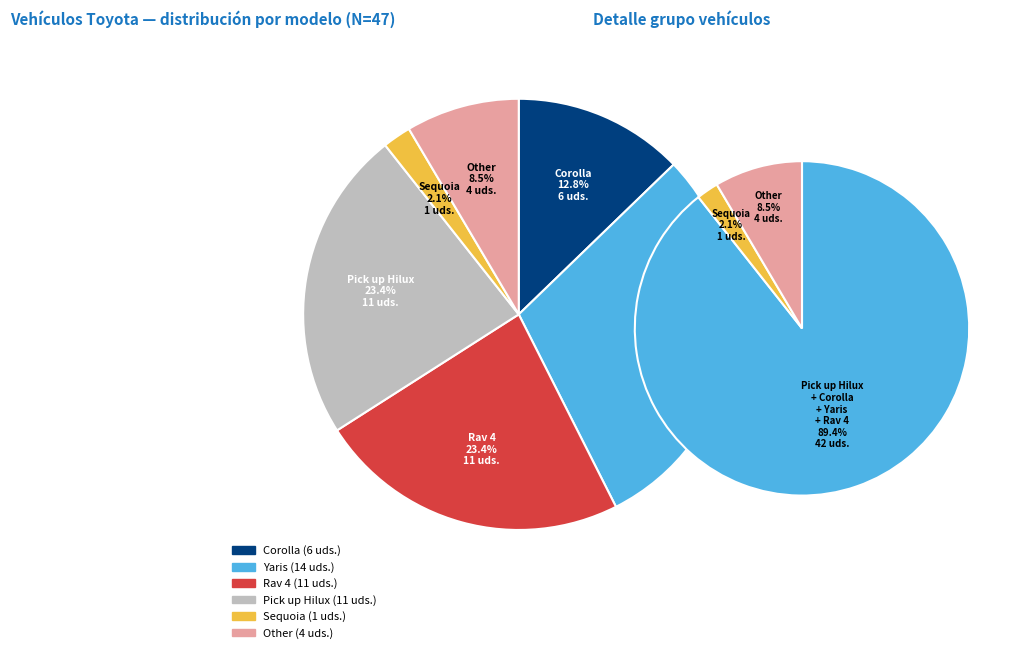

True or false: Corolla accounts for 13% of the total.

True